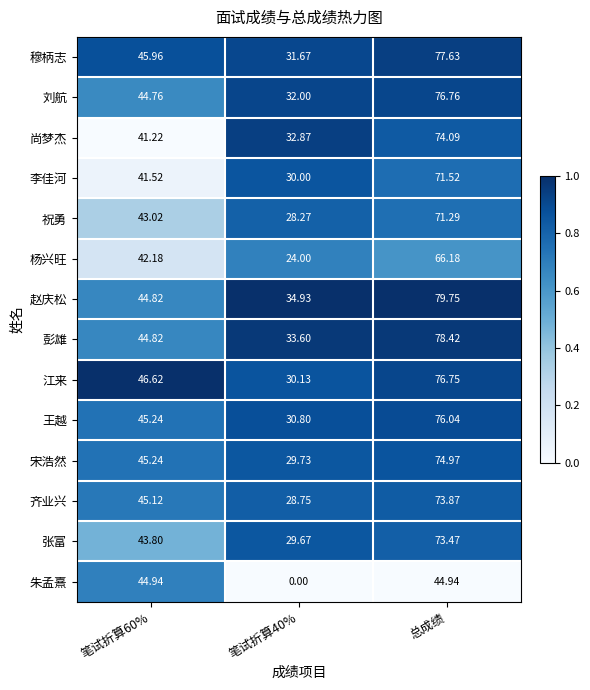

Rank the series at 笔试折算40% from highest to lowest value.

赵庆松, 彭雄, 尚梦杰, 刘航, 穆柄志, 王越, 江来, 李佳河, 宋浩然, 张富, 齐业兴, 祝勇, 杨兴旺, 朱孟熹